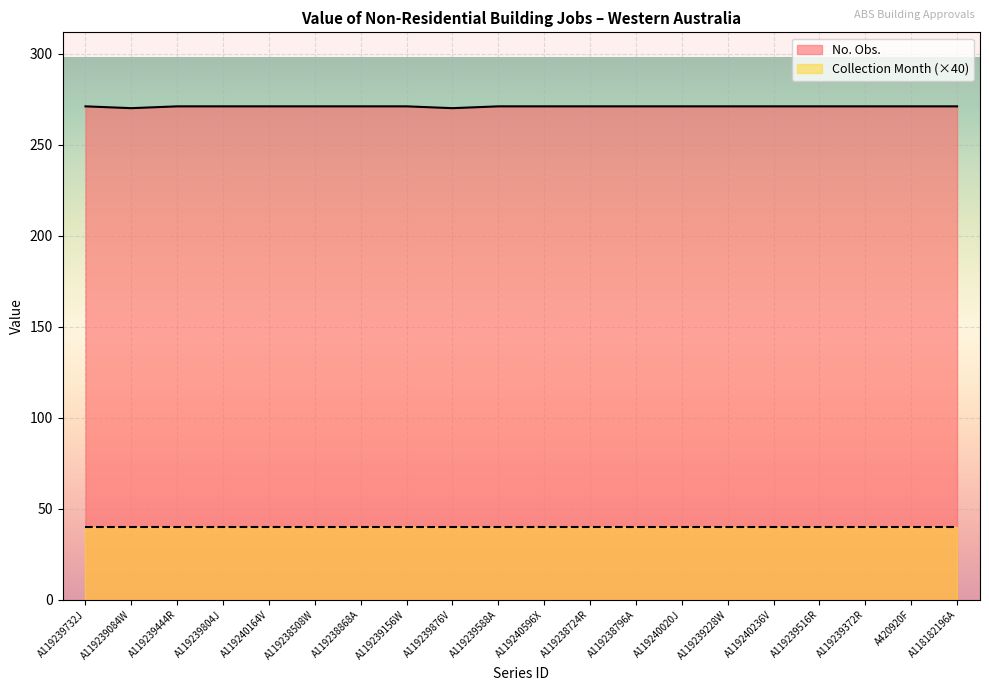

Reading left to right, extract all data points from this chart.

A119239732J=271	A119239084W=270	A119239444R=271	A119239804J=271	A119240164V=271	A119238508W=271	A119238868A=271	A119239156W=271	A119239876V=270	A119239588A=271	A119240596X=271	A119238724R=271	A119238796A=271	A119240020J=271	A119239228W=271	A119240236V=271	A119239516R=271	A119239372R=271	A420920F=271	A118182196A=271